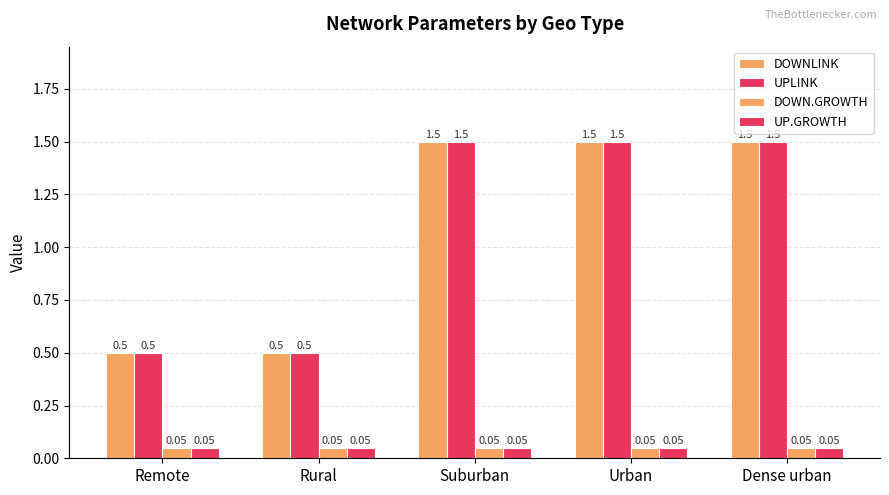

How many groups of bars are there?

5